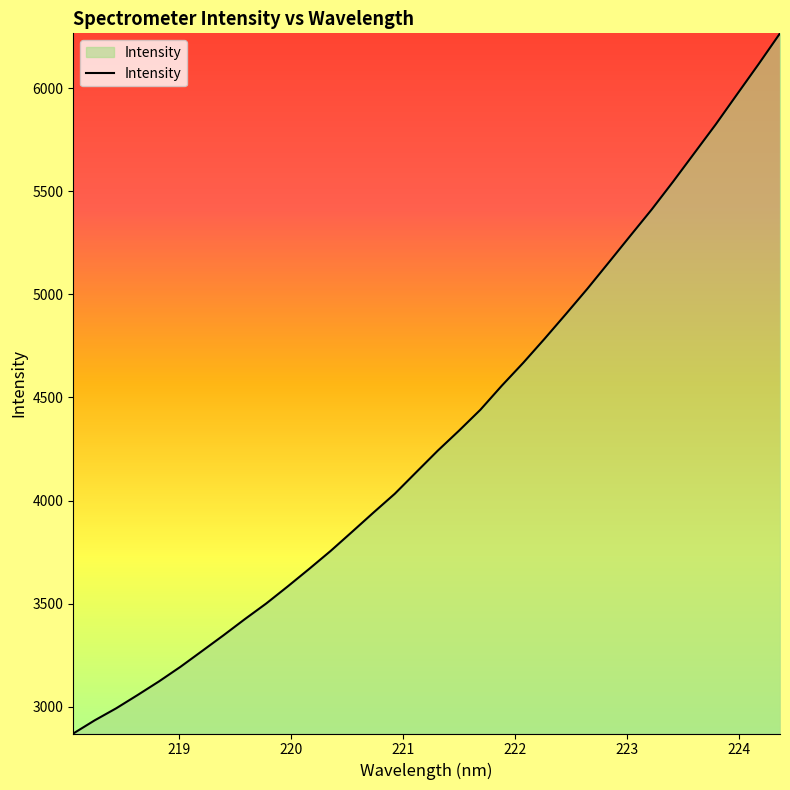

What is the difference between the maximum and minimum values?

3395.4